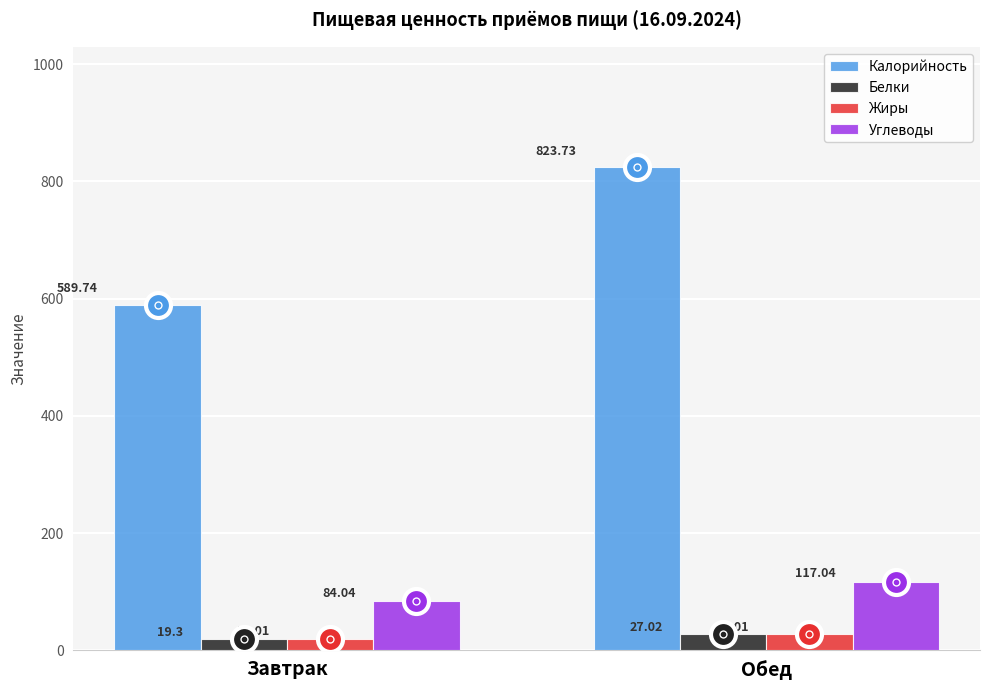

What is the sum of all Жиры values?

48.0